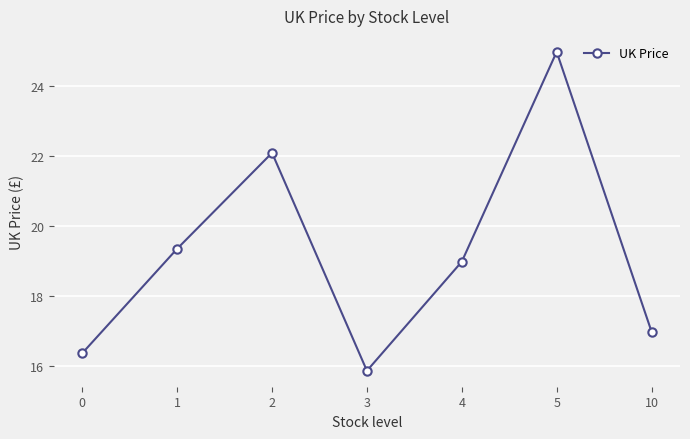

Approximately how many times larger is the value at 4 compared to 3?

1.2